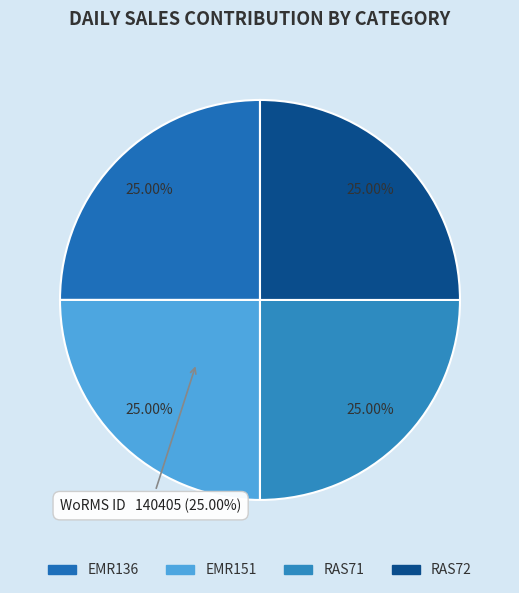

Which has a higher value, EMR151 or EMR136?

EMR151